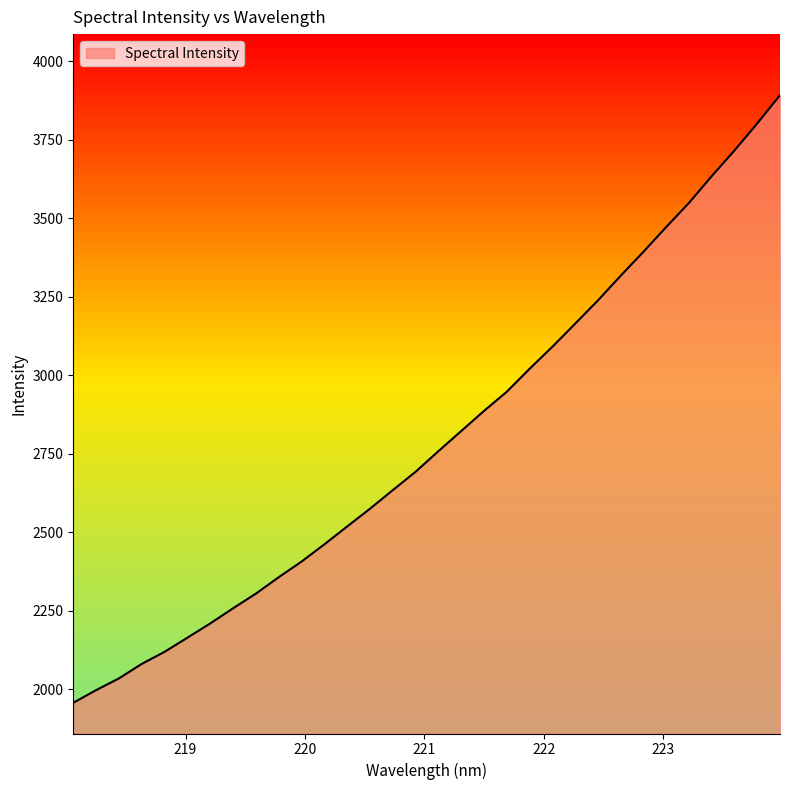

What is the difference between the maximum and minimum values?

1934.2